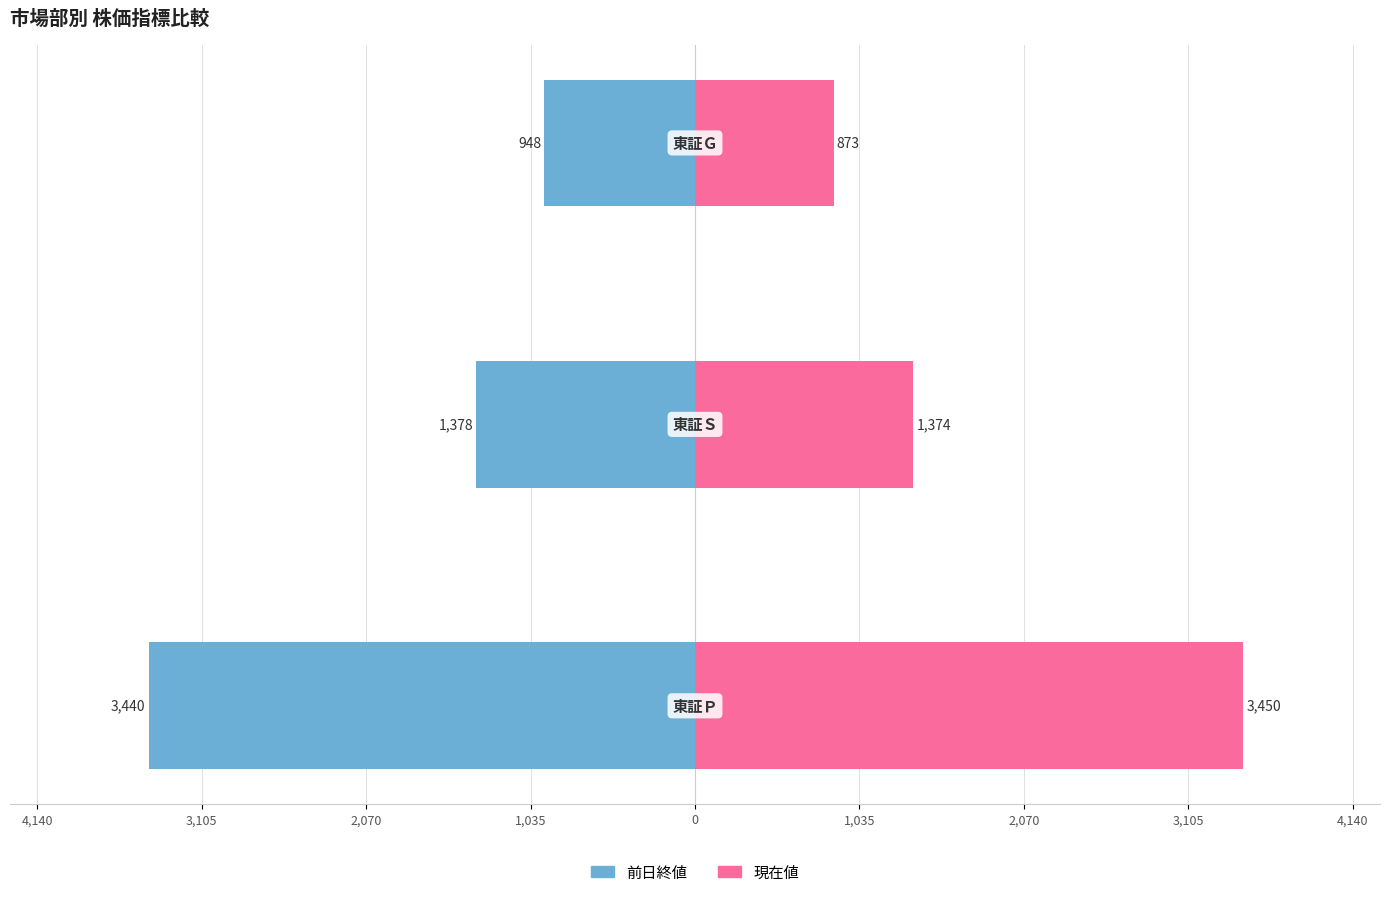

What is the value of the 現在値 bar at the 2nd from the left?

1374